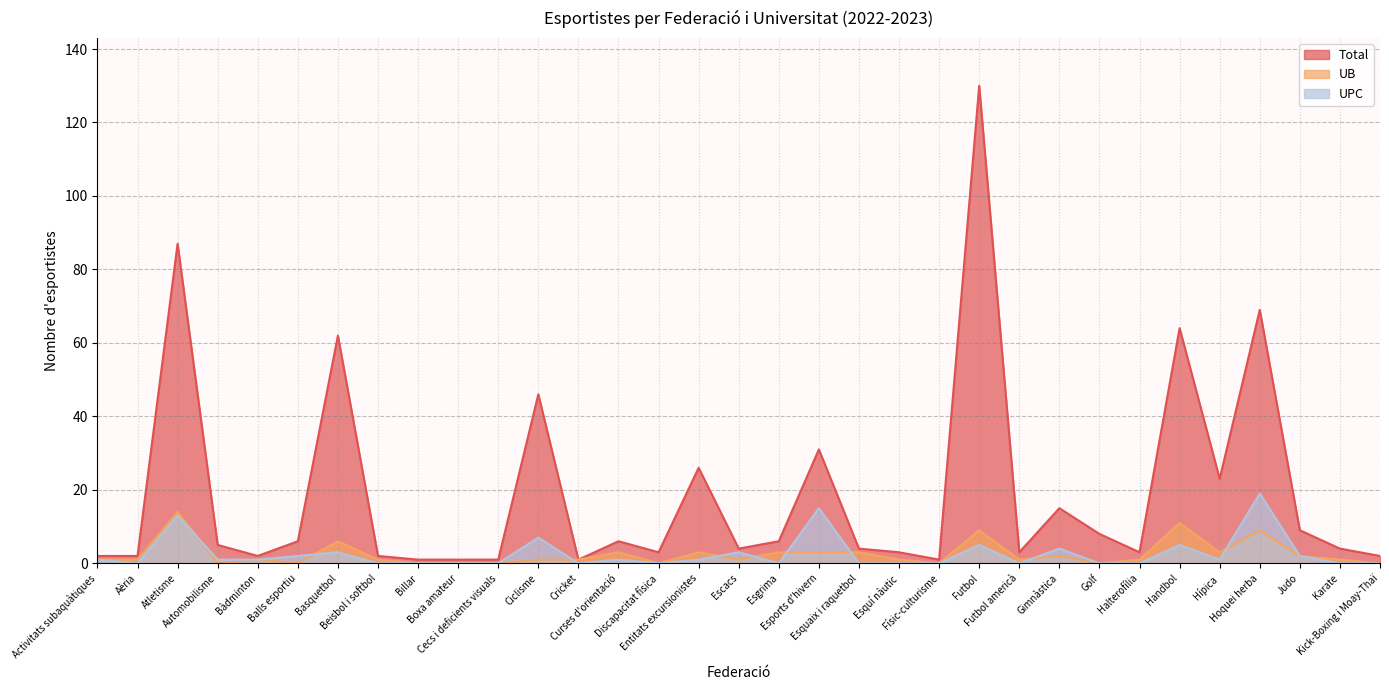

Reading left to right, extract all data points from this chart.

Total: 2	2	87	5	2	6	62	2	1	1	1	46	1	6	3	26	4	6	31	4	3	1	130	3	15	8	3	64	23	69	9	4	2
UB: 1	1	14	0	1	0	6	1	0	0	0	1	1	3	0	3	1	3	3	3	1	0	9	1	2	0	1	11	3	9	2	1	0
UPC: 1	0	13	1	1	2	3	0	0	0	0	7	0	1	0	1	3	0	15	0	0	0	5	0	4	0	0	5	1	19	2	0	0